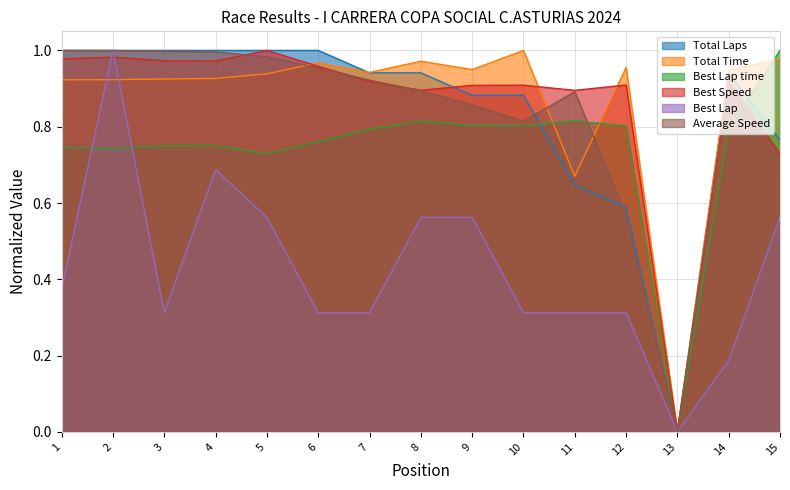

In Best Speed, how many points are lower than both neighbors (excluding endpoints)?

4